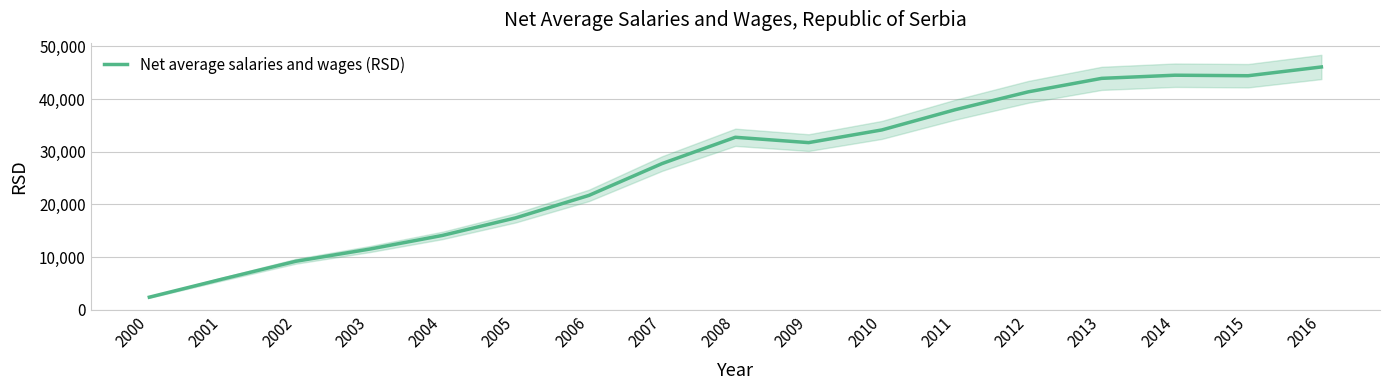

Rank the categories by value from lowest to highest.

2000, 2001, 2002, 2003, 2004, 2005, 2006, 2007, 2009, 2008, 2010, 2011, 2012, 2013, 2015, 2014, 2016